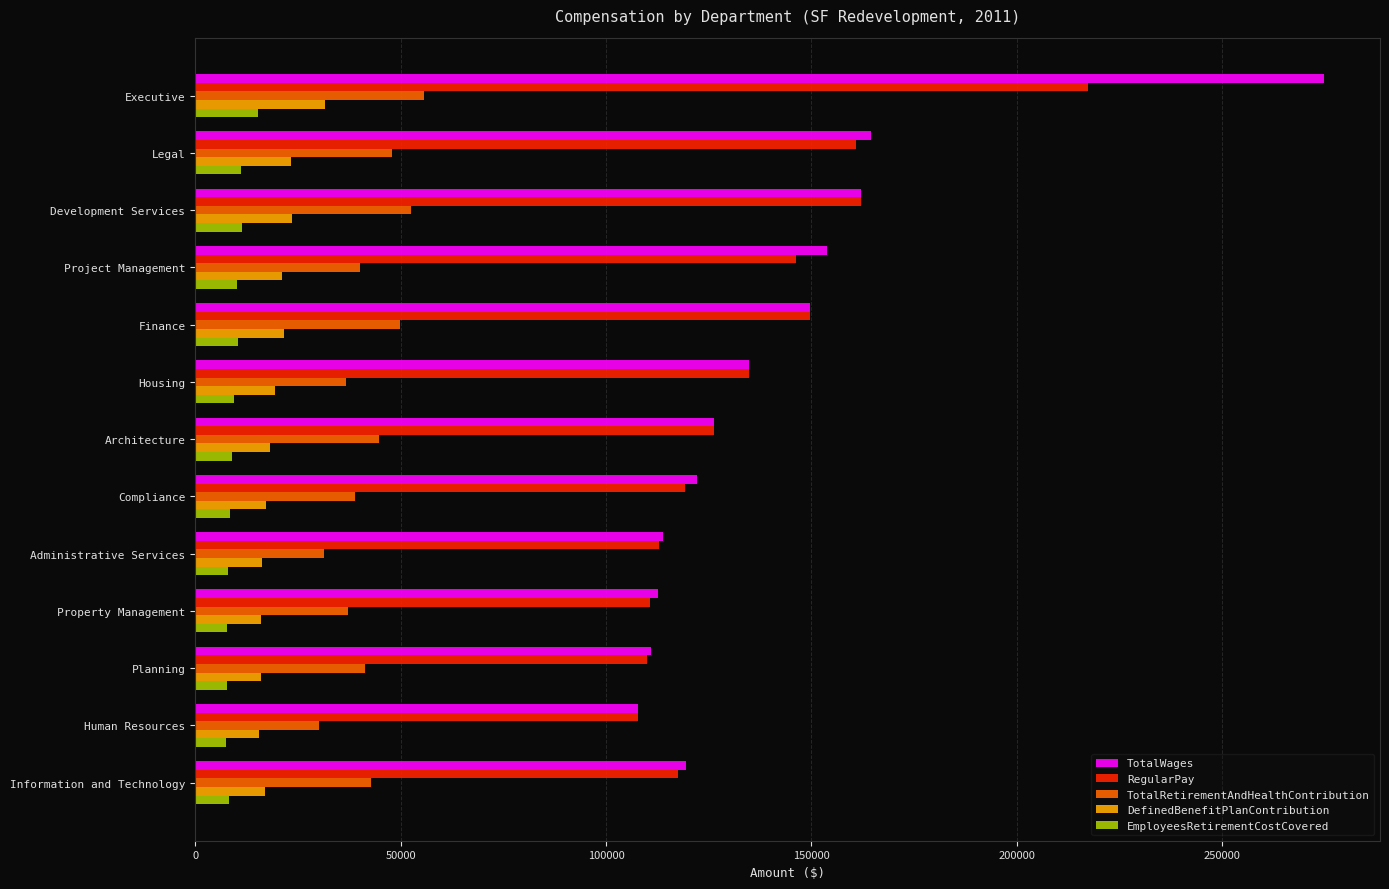

The value of RegularPay at Project Management is 146302. True or false?

True